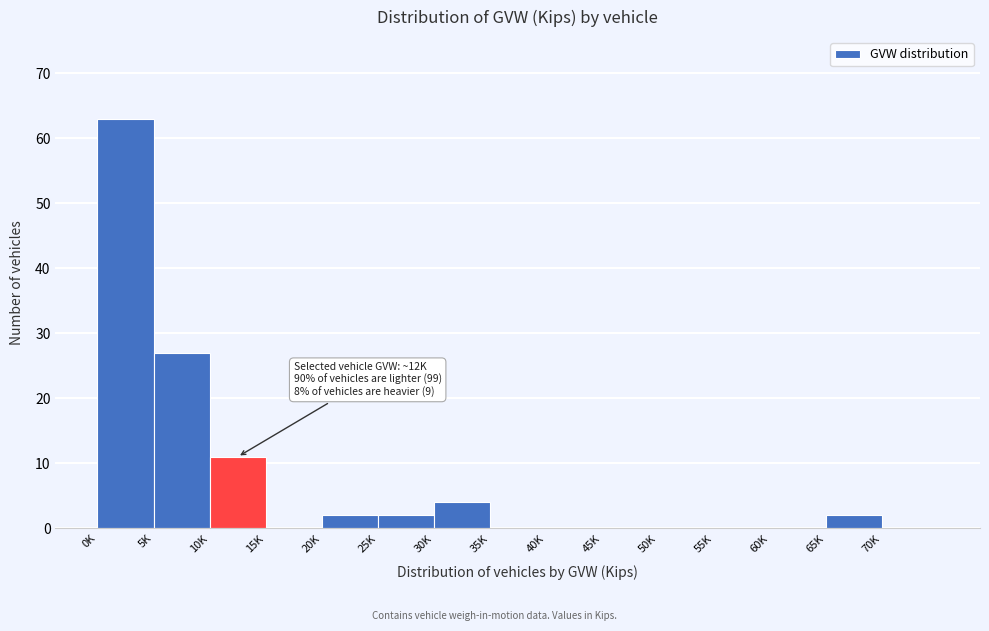

Reading left to right, transcribe all the data shown in this chart.

0K=63	5K=27	10K=11	15K=0	20K=2	25K=2	30K=4	35K=0	40K=0	45K=0	50K=0	55K=0	60K=0	65K=2	70K=0